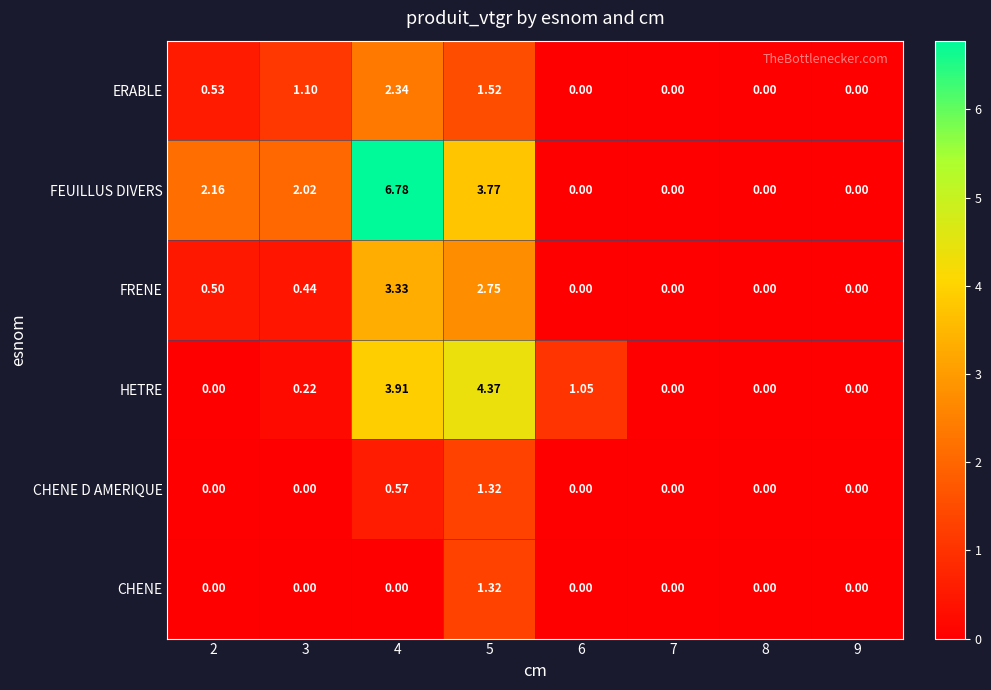

At which category is the sum across all series the highest?

4